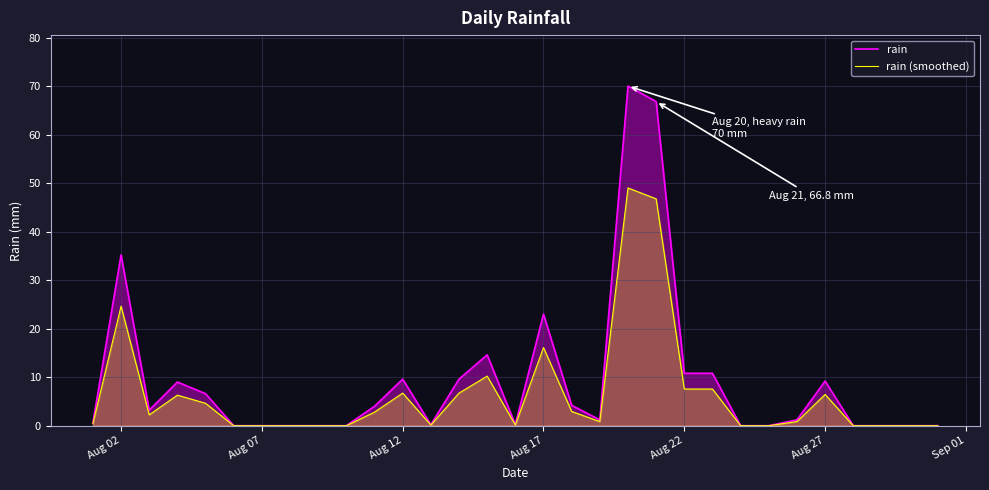

What is the spread (max minus min) of values at Aug 17?

6.9